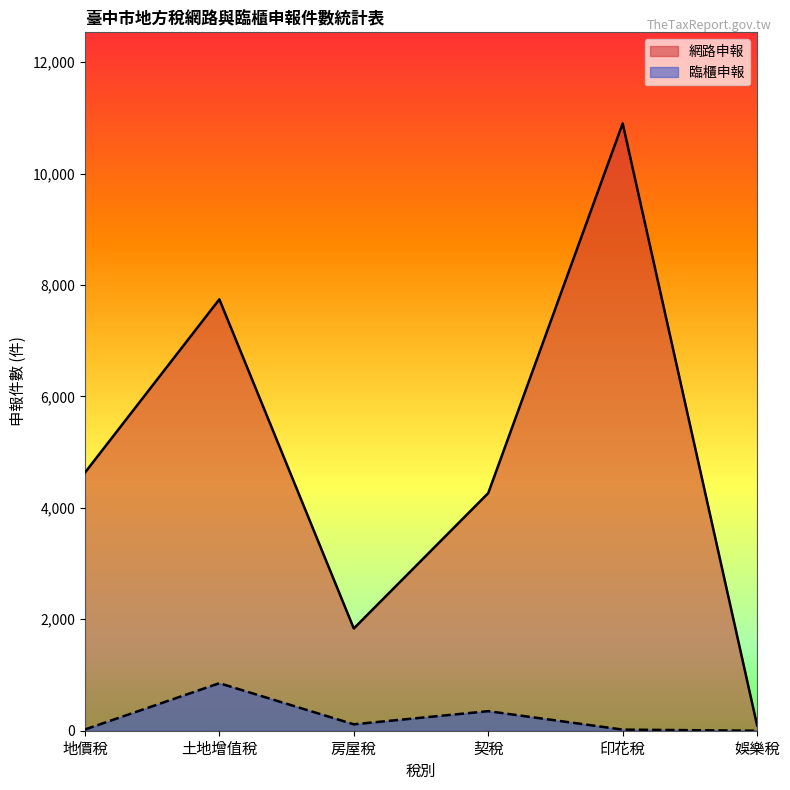

Reading left to right, extract all data points from this chart.

網路申報: 4632	7743	1835	4265	10900	95
臨櫃申報: 22	853	115	351	20	0